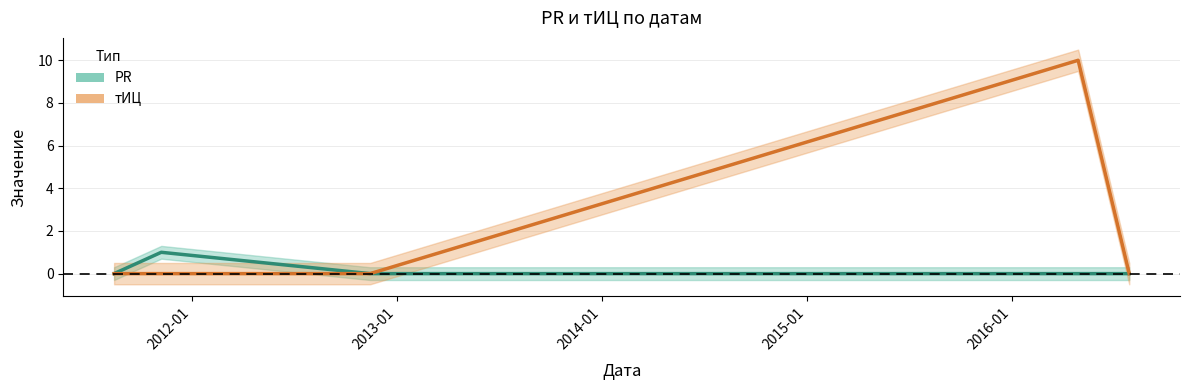

What position from the left is 2011-11-08?

2